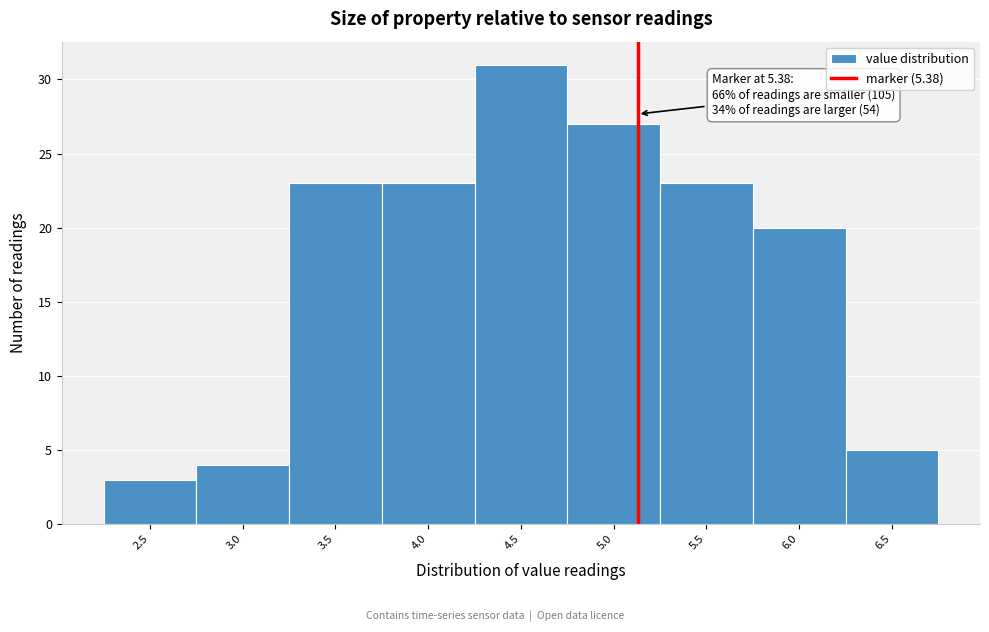

Reading left to right, list all the values displayed in this chart.

2.5=3	3.0=4	3.5=23	4.0=23	4.5=31	5.0=27	5.5=23	6.0=20	6.5=5